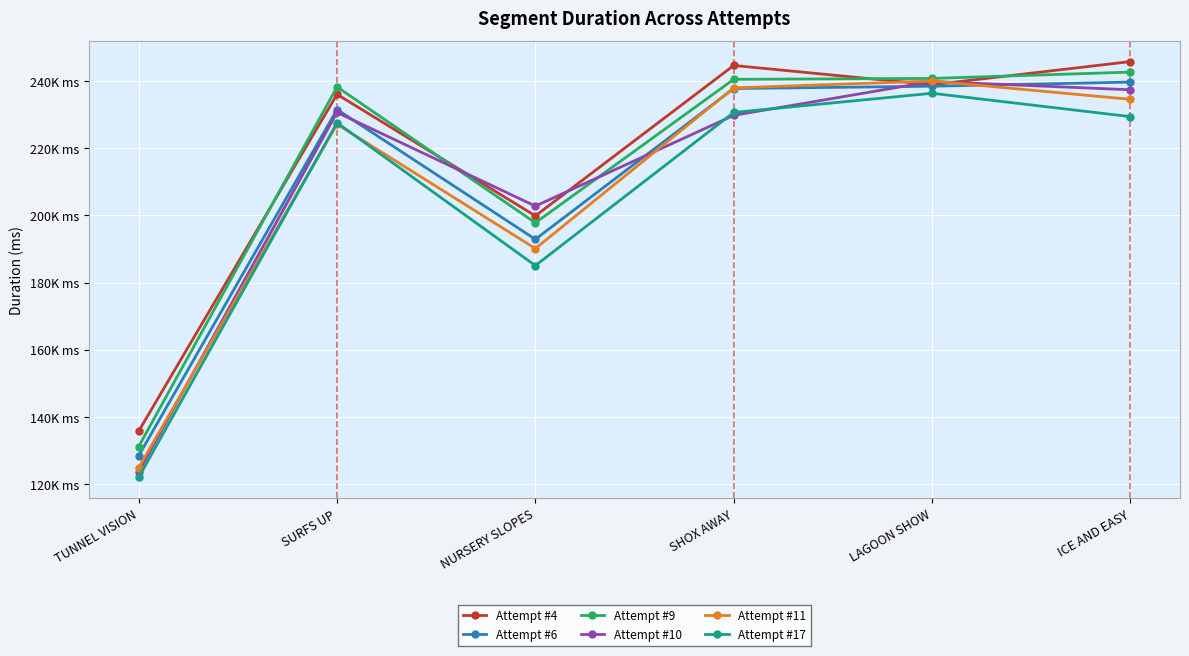

What is the sum of the Attempt #17 values at ICE AND EASY and SHOX AWAY?

460190